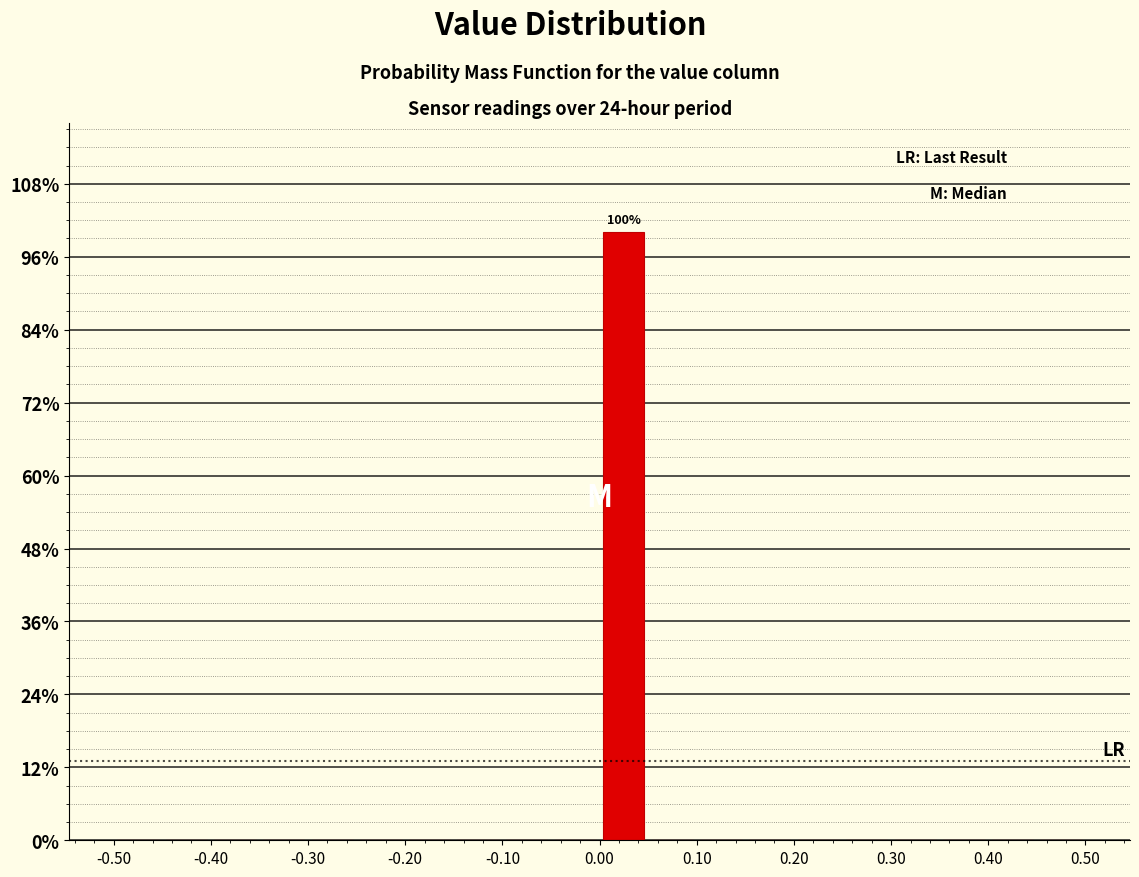

Which range on the x-axis has the tallest bar?

0.00 to 0.05